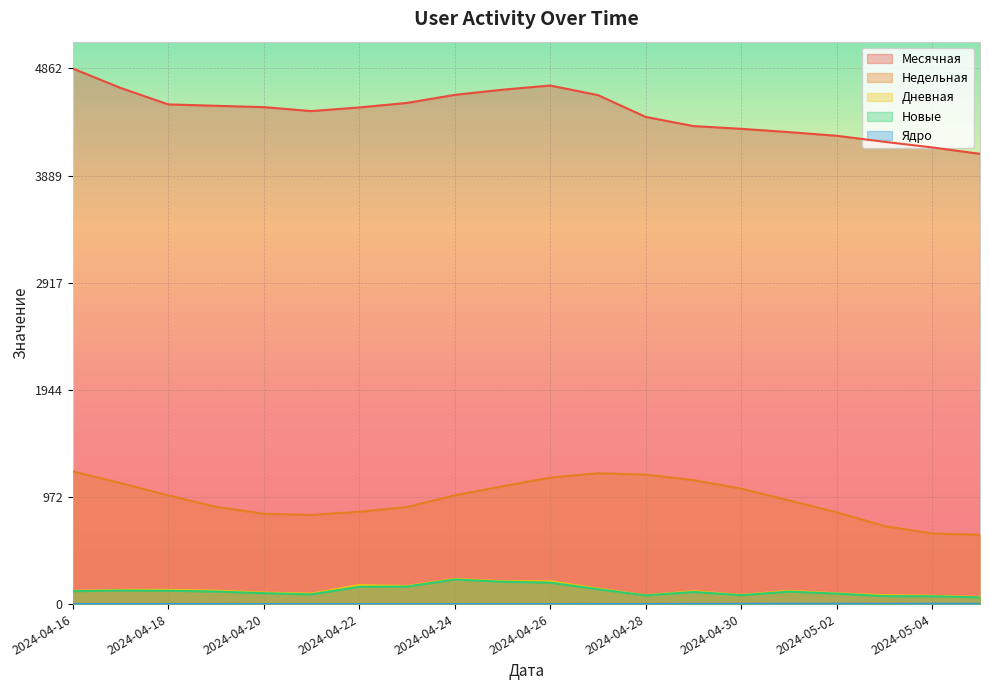

Rank the series at 2024-04-26 from lowest to highest value.

Ядро, Новые, Дневная, Недельная, Месячная